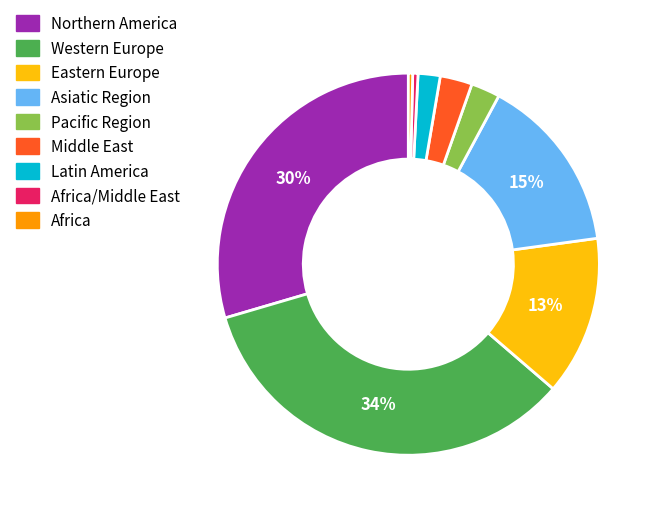

Does any single category account for the majority?

No